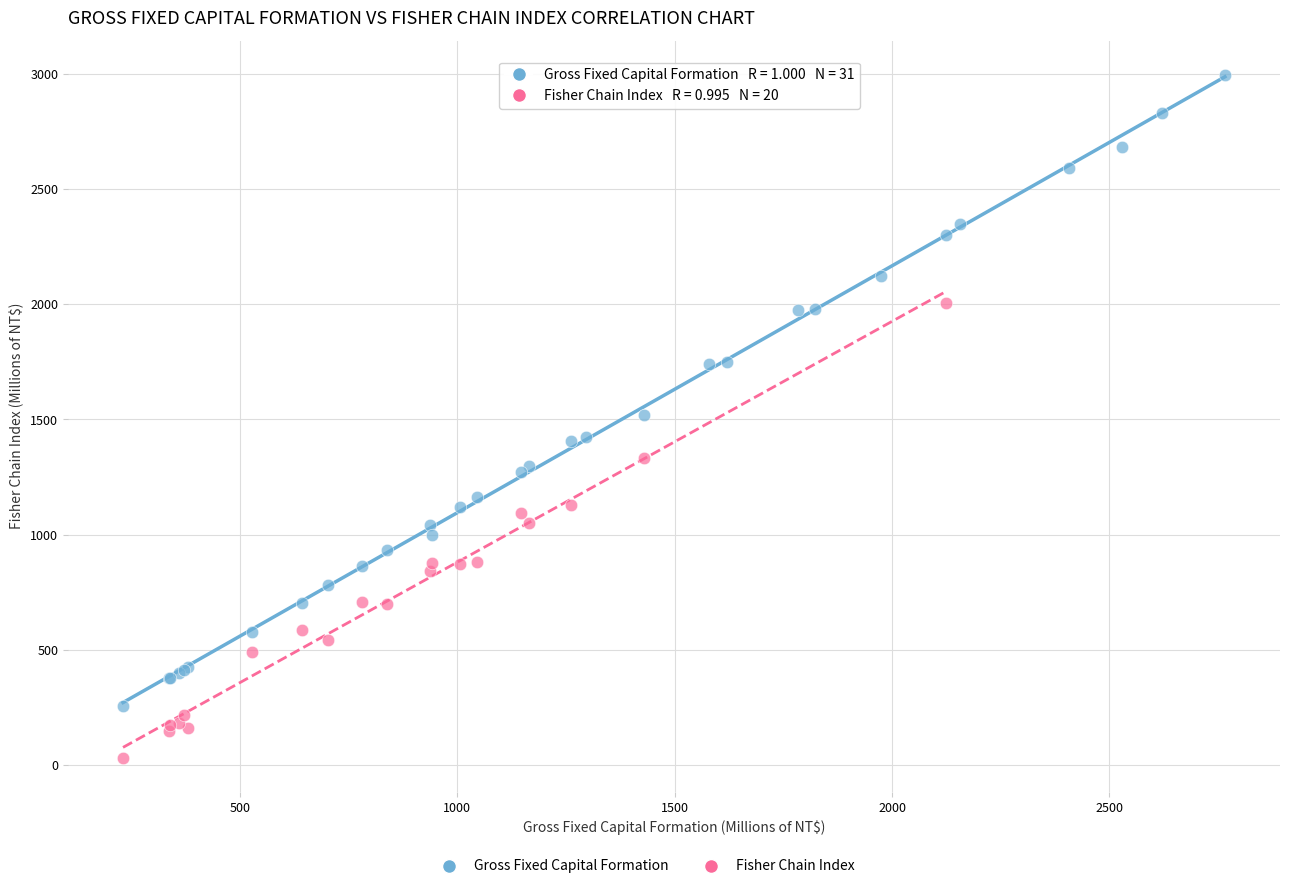

Which series has the largest Y range (max minus min)?

Gross Fixed Capital Formation